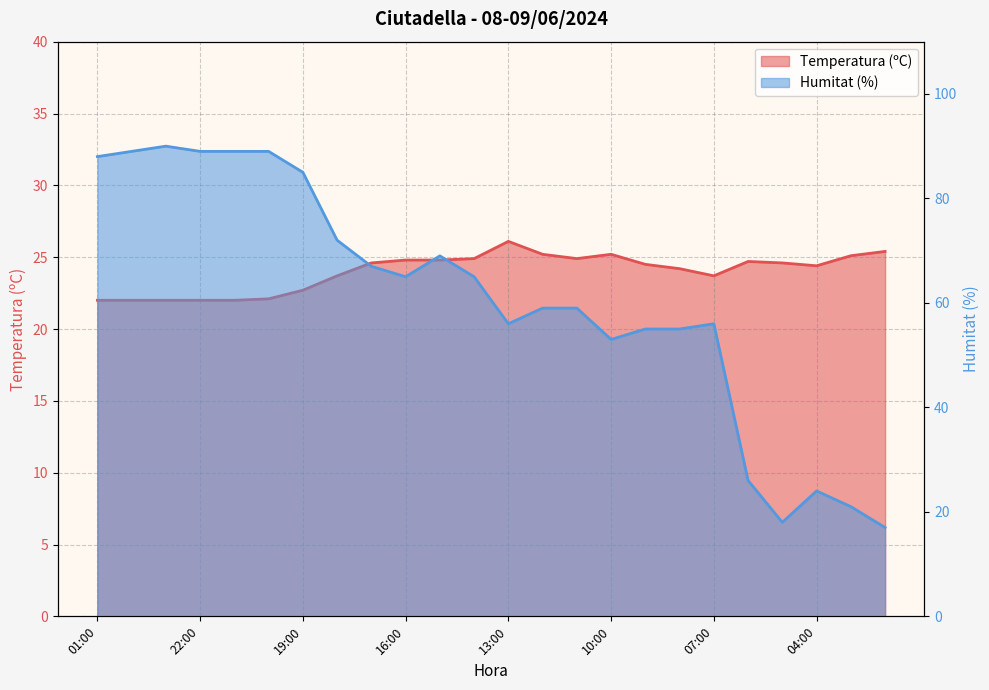

What is the value of the Temperatura (ºC) point at the 12th from the left?

24.9